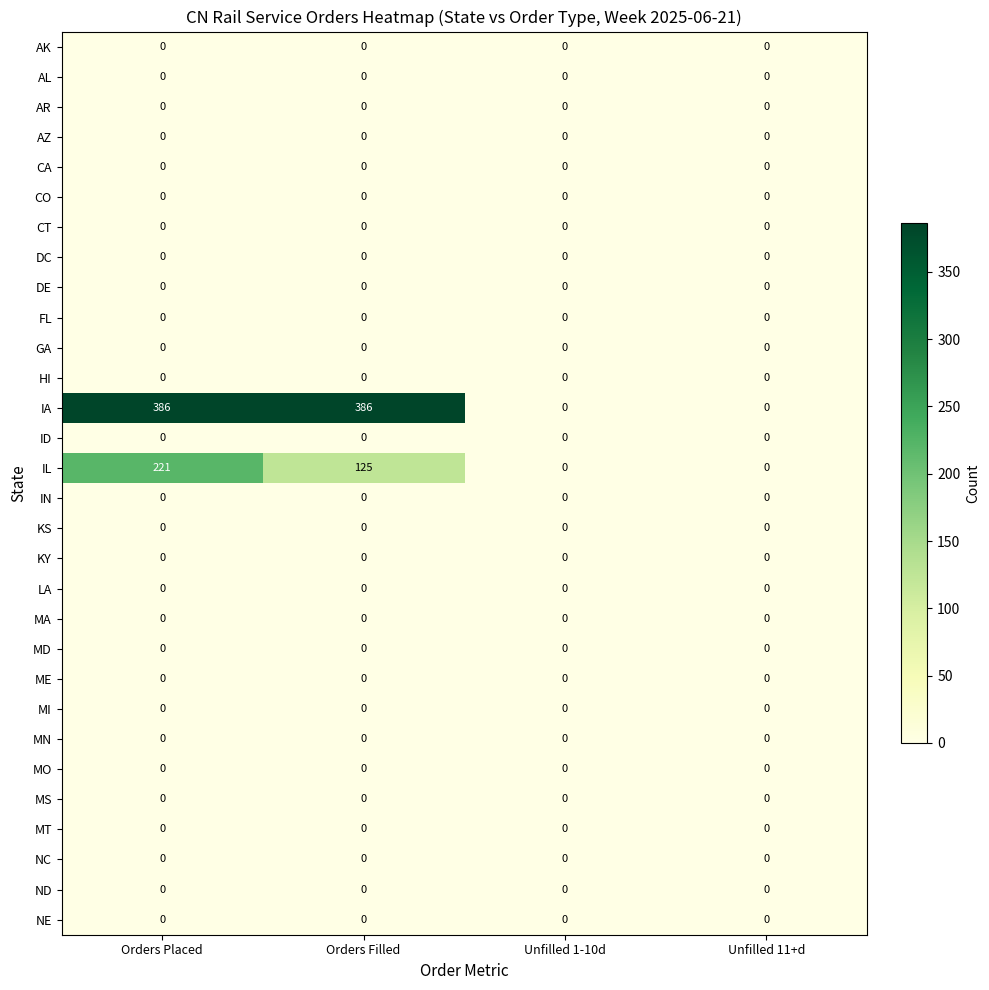

Which series has the widest spread of values?

IA